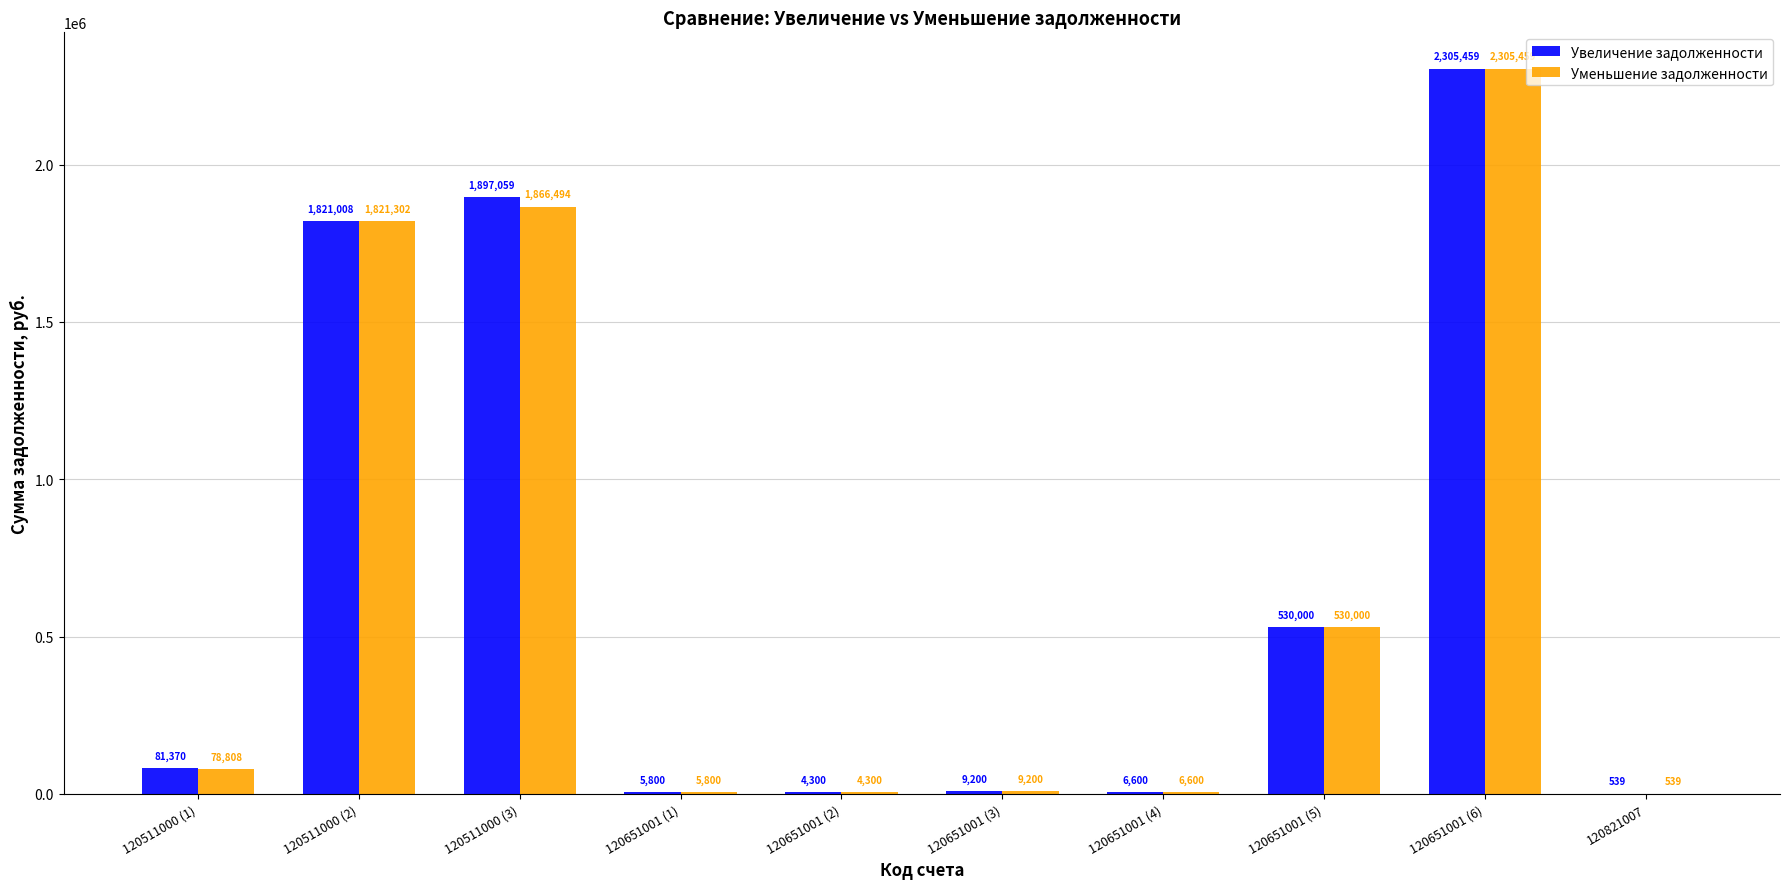

What are all the series names shown in the legend?

Увеличение задолженности, Уменьшение задолженности